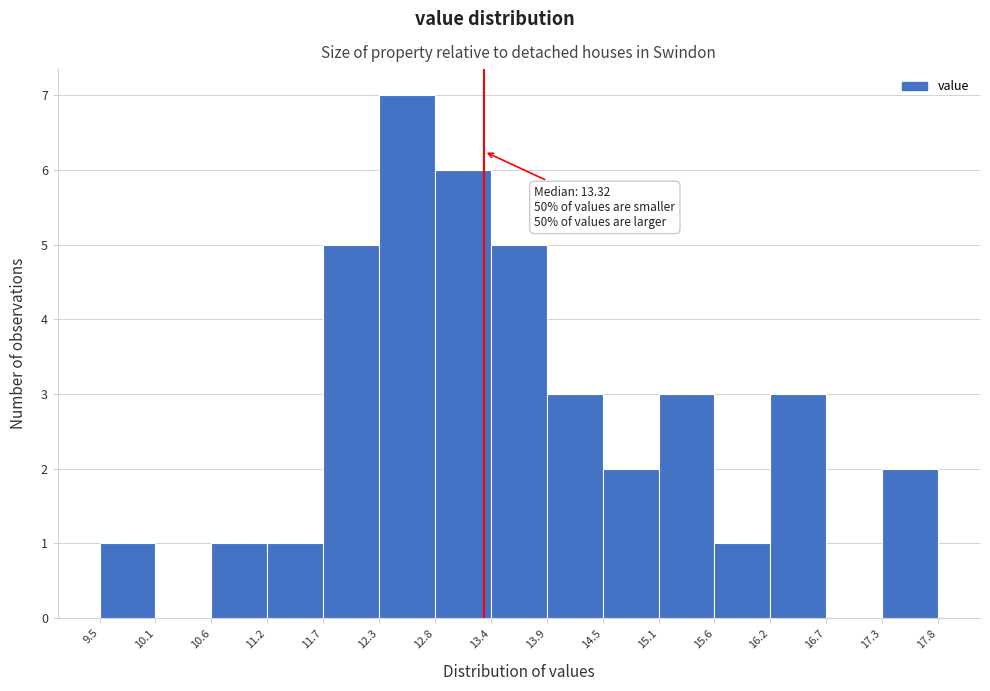

Which range on the x-axis has the tallest bar?

12.3 to 12.8